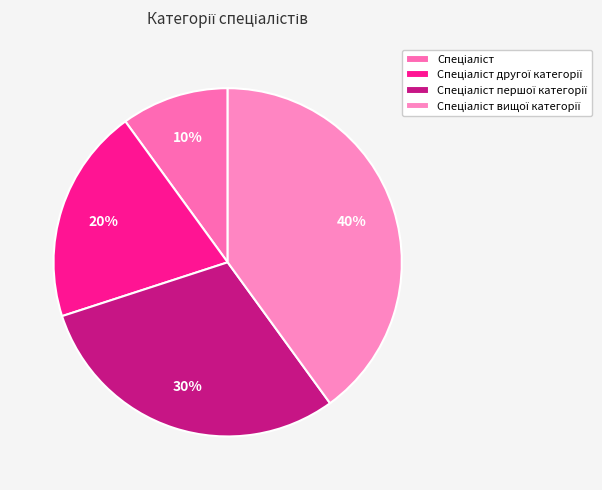

What percentage is the Спеціаліст першої категорії slice, to the nearest percent?

30%